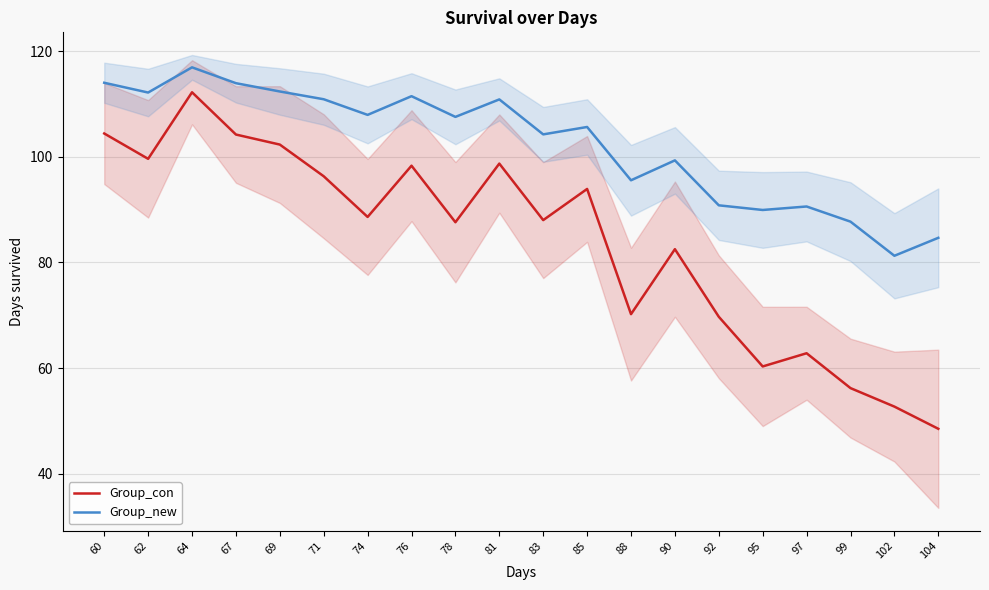

True or false: Group_new and Group_con intersect in this chart.

False